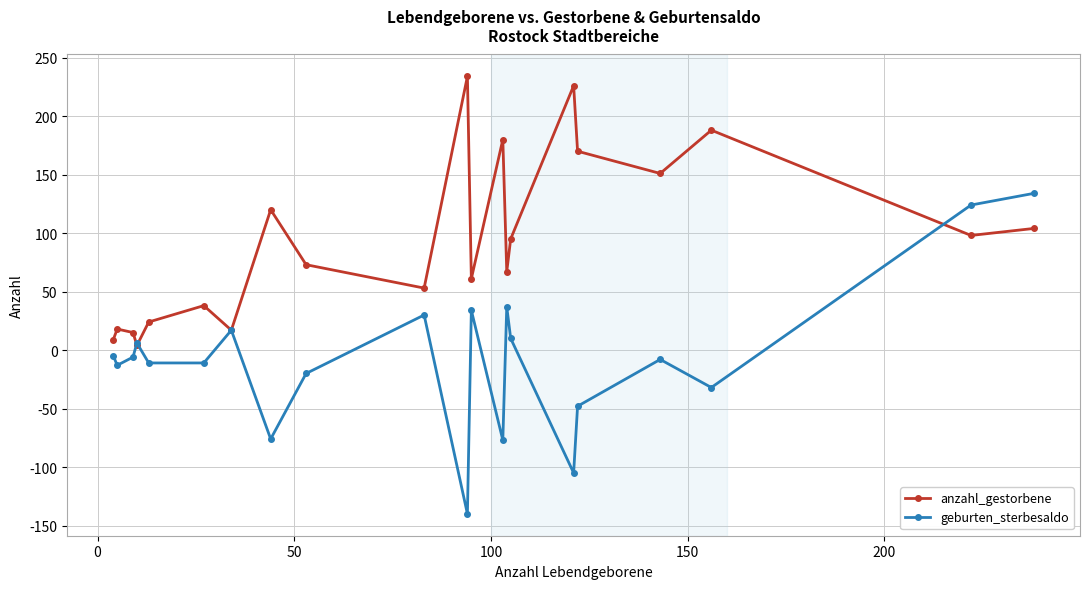

Does the chart have visible grid lines?

Yes